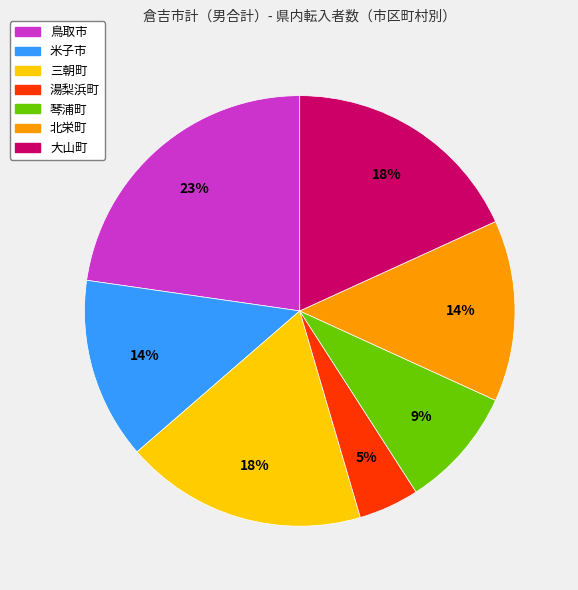

How many slices are in this pie chart?

7